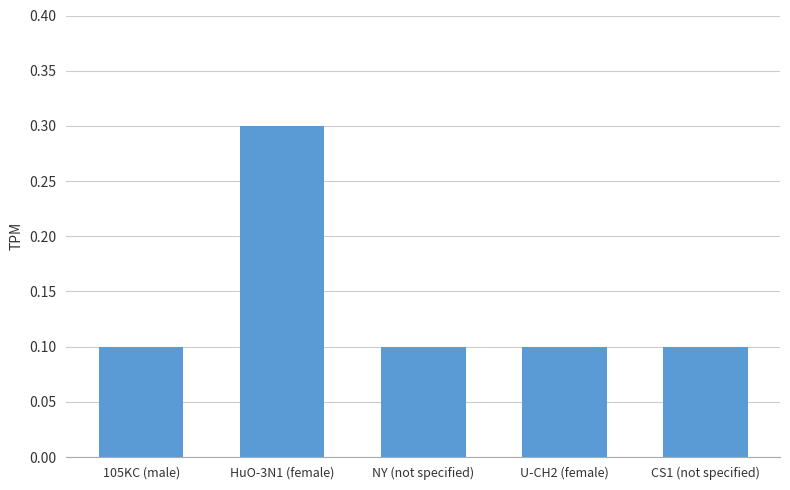

Reading left to right, list all the values displayed in this chart.

0.1	0.3	0.1	0.1	0.1